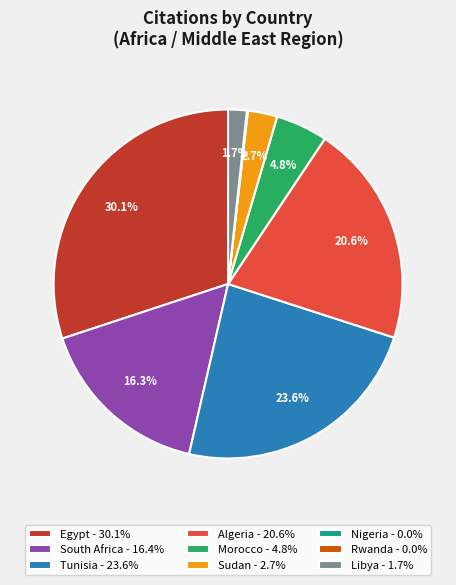

The Sudan slice represents 14% of the pie. True or false?

False